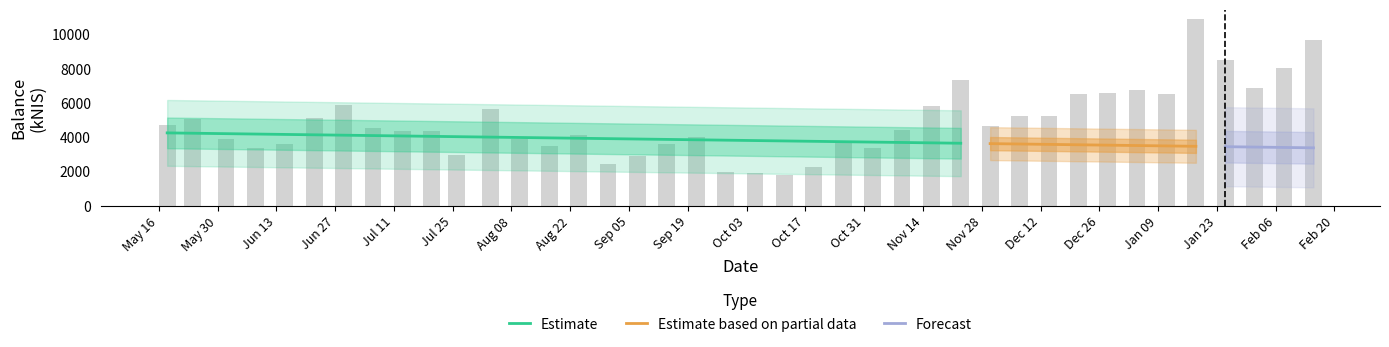

Reading left to right, what are all the values shown in this chart?

4731.8	5082.7	3877.2	3337.4	3586.4	5121.2	5852.6	4519.3	4365.4	4350.2	2961.9	5661.6	3900.3	3500.1	4137.2	2441.8	2902.2	3582.2	4000.7	1978.6	1895.2	1806.5	2255.4	3728.6	3367.0	4389.5	5842.1	7328.8	4641.0	5231.4	5215.6	6520.9	6554.4	6727.9	6543.3	10907.1	8493.8	6872.4	8037.3	9685.5